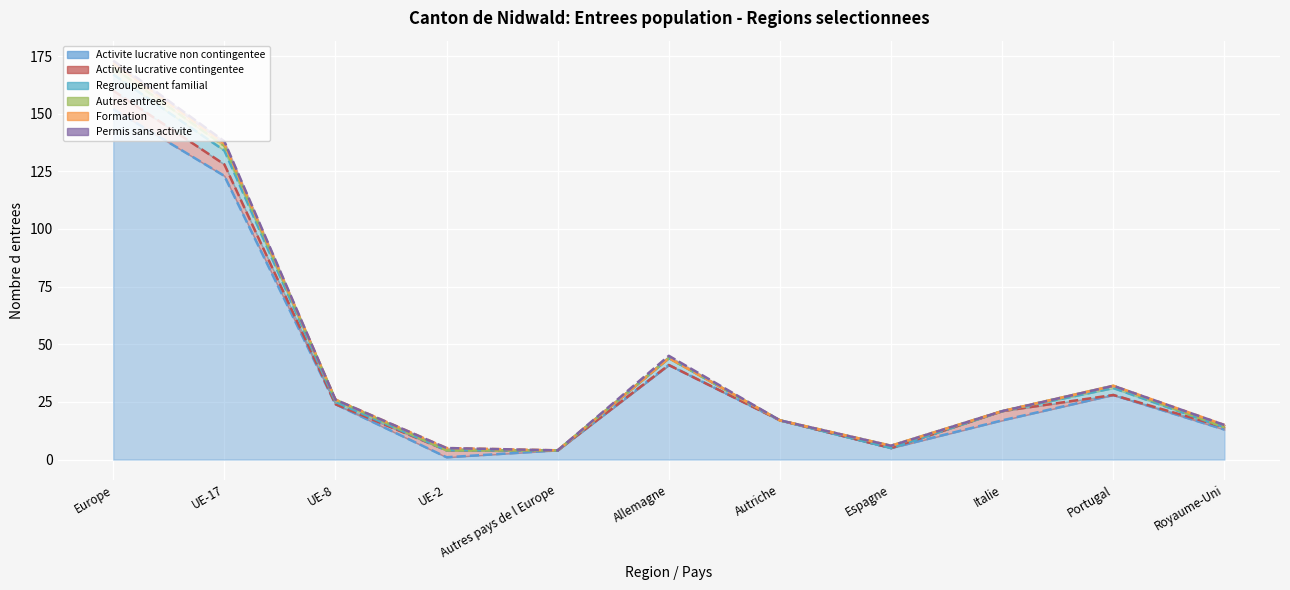

Which series has the largest total across all categories?

Activite lucrative non contingentee (col_3)